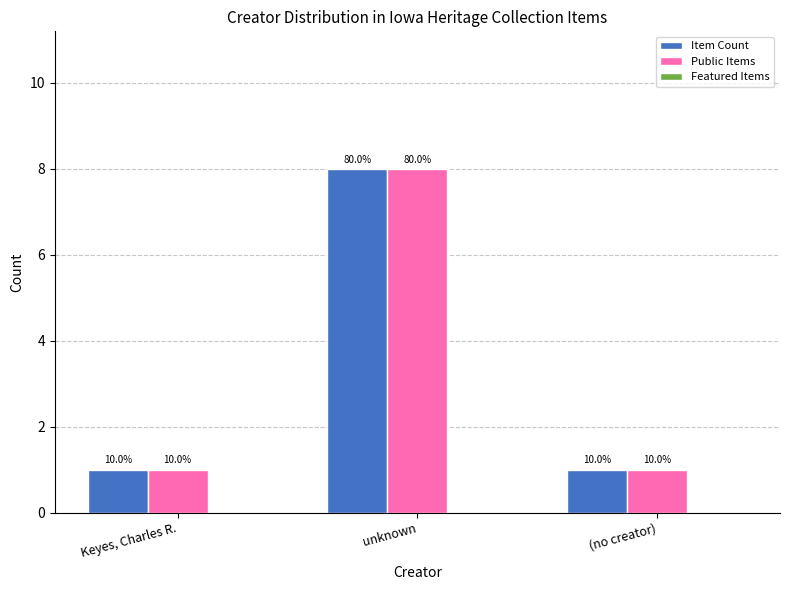

Is the value of Item Count at (no creator) greater than the value of Public Items at unknown?

No